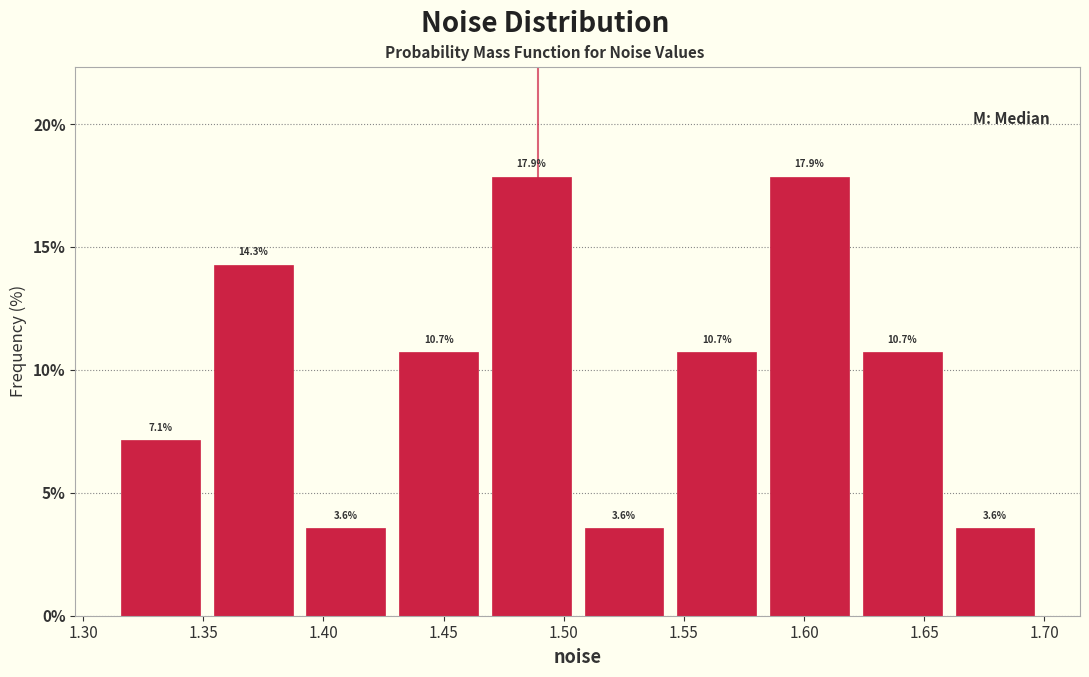

Reading left to right, list every bar in this chart as the range it spans on the x-axis followed by its height. The bar edges are not printed on the chart, so give them approximately, as read against the axis.

1.315 to 1.350: 7.1
1.350 to 1.390: 14.3
1.390 to 1.430: 3.6
1.430 to 1.465: 10.7
1.465 to 1.505: 17.9
1.505 to 1.545: 3.6
1.545 to 1.585: 10.7
1.585 to 1.620: 17.9
1.620 to 1.660: 10.7
1.660 to 1.700: 3.6